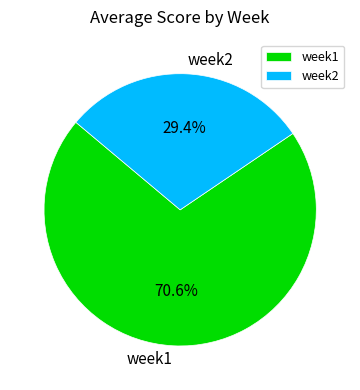

To the nearest percent, what is the difference between the largest and smallest slice percentages?

41%